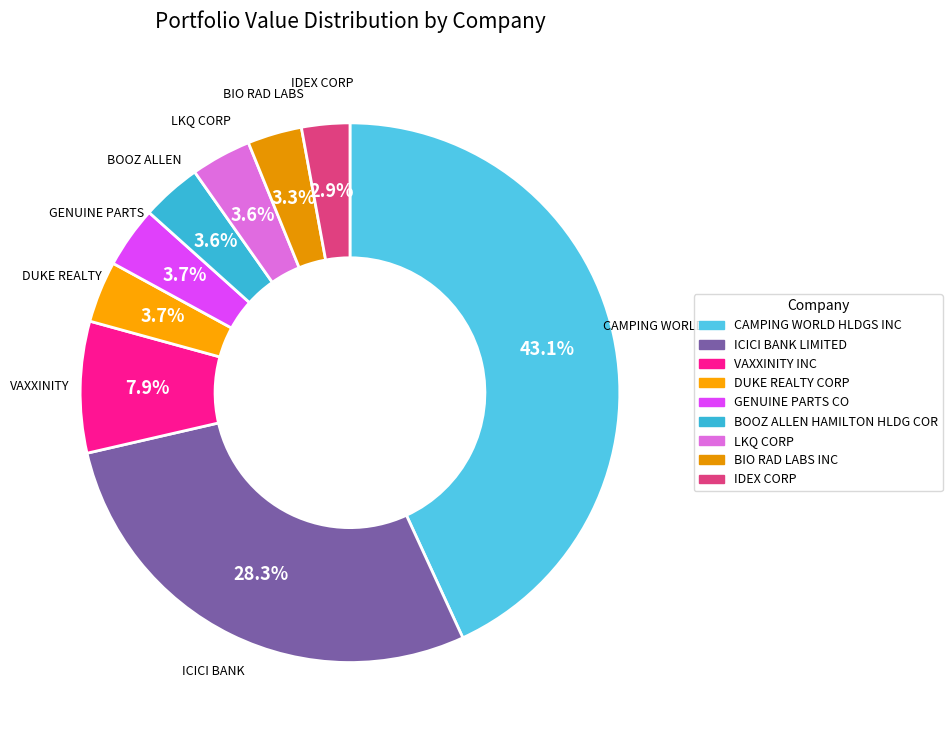

How many segments does this pie chart have?

9